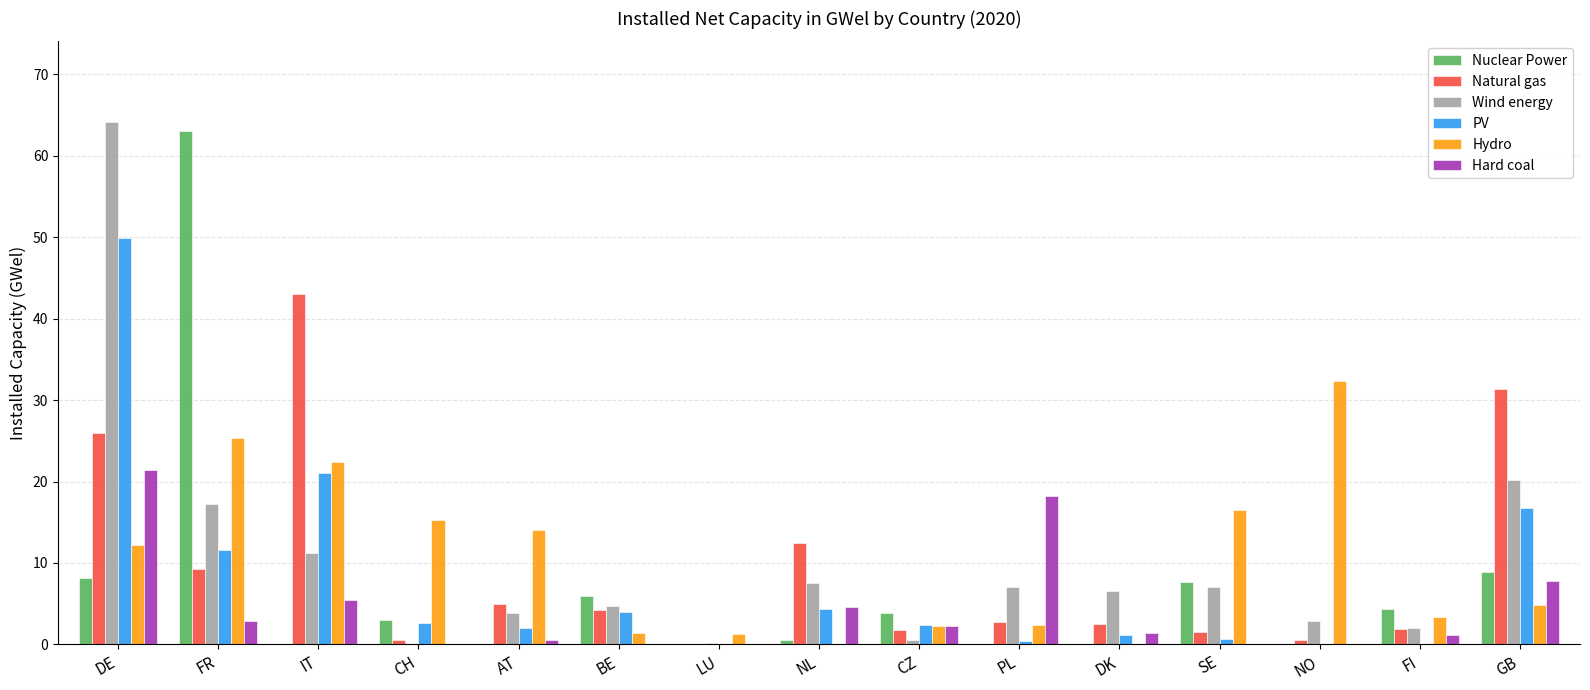

What are all the series names shown in the legend?

Nuclear Power, Natural gas, Wind energy, PV, Hydro, Hard coal